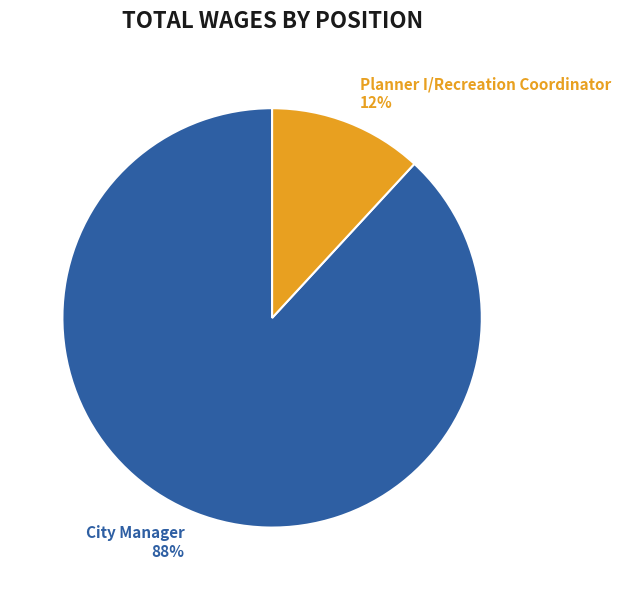

To the nearest percent, what is the combined percentage of Planner I/Recreation Coordinator and City Manager?

100%